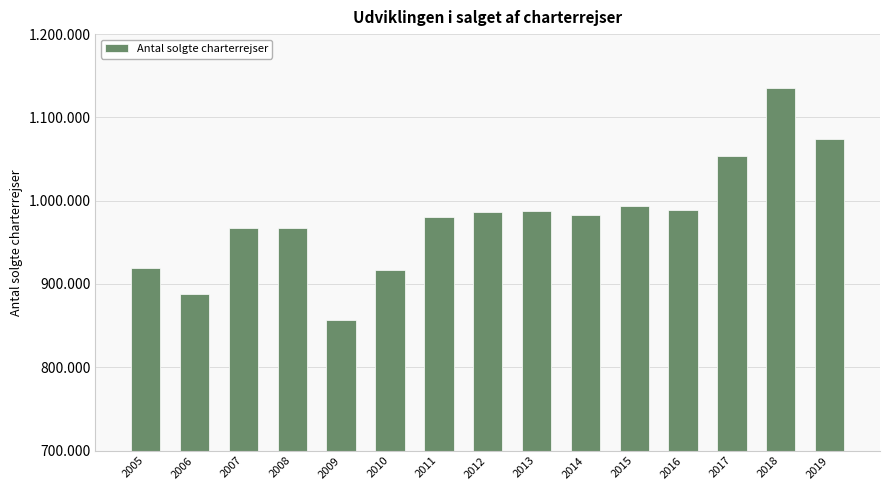

Does the chart contain any negative values?

No